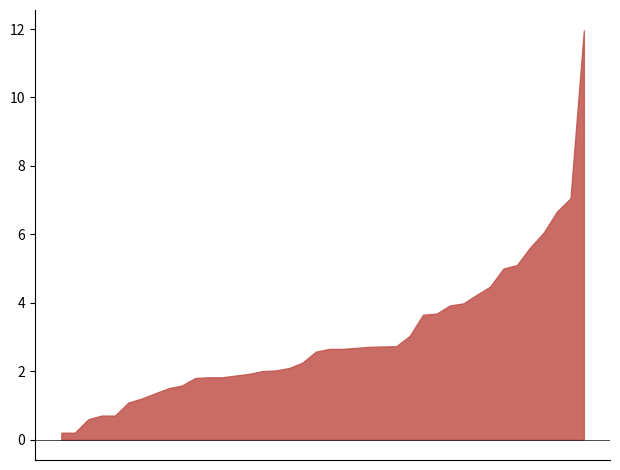

What is the label of the 25th point from the right?

02:32